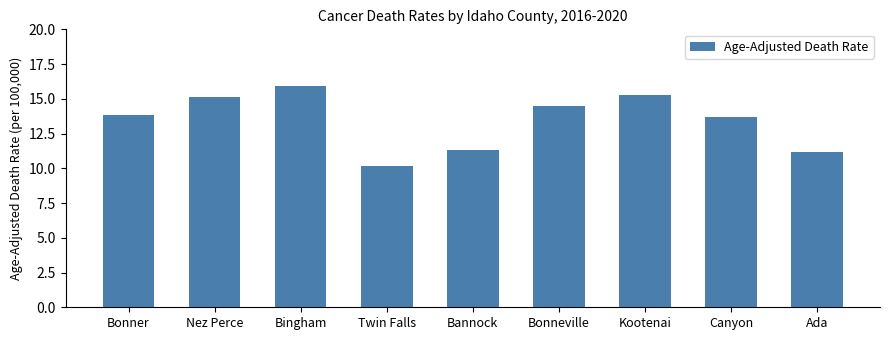

At which category does the chart reach its peak across all series?

Bingham